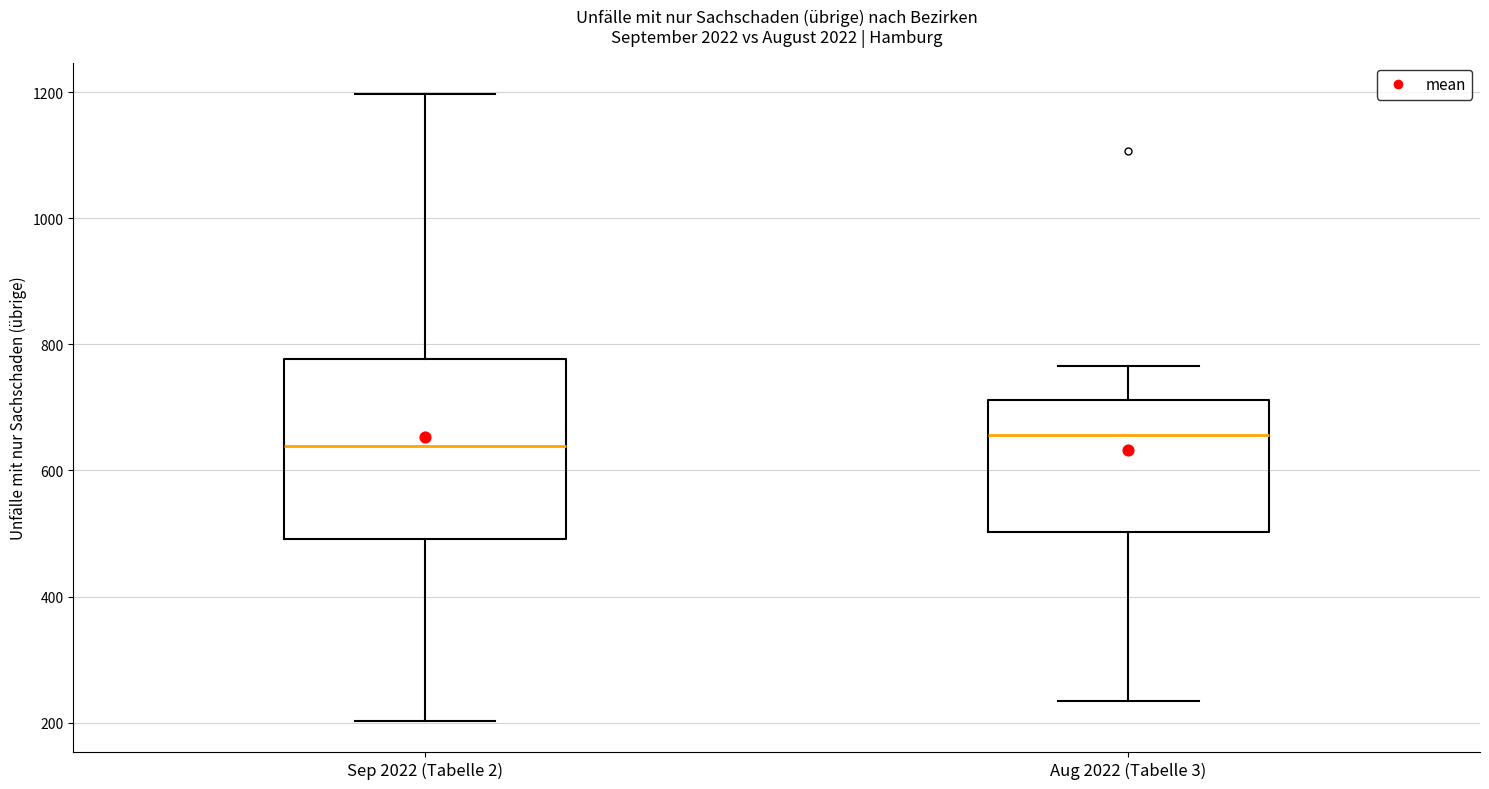

Reading left to right, transcribe this box plot: for each box, give where its median line is, the range the box spans, and where its two whiskers end, as read against the y-axis. The values are not printed on the chart, so give them approximately, as read against the axis.

Sep 2022 (Tabelle 2): median 640, box 500 to 780, whiskers 200 to 1200
Aug 2022 (Tabelle 3): median 660, box 500 to 720, whiskers 240 to 760